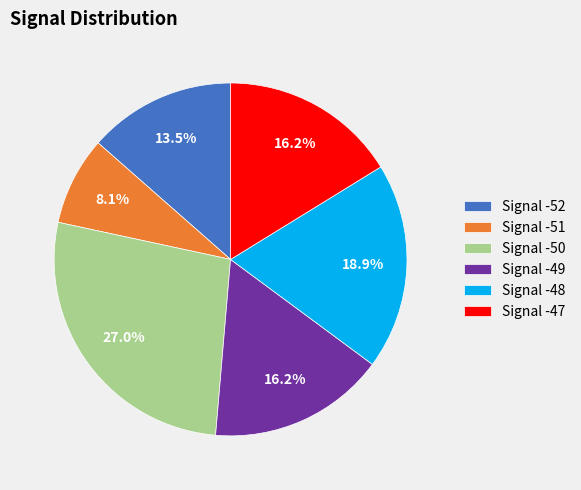

How many segments does this pie chart have?

6